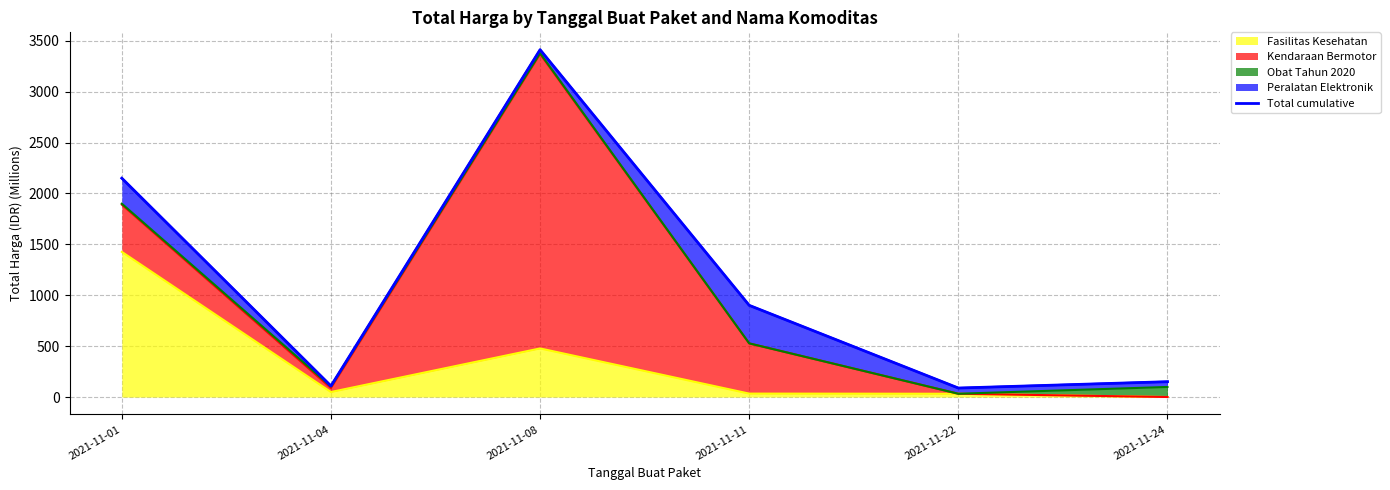

Reading left to right, transcribe all the data shown in this chart.

2021-11-01=2149.4	2021-11-04=109.0	2021-11-08=3411.4	2021-11-11=900.7	2021-11-22=88.7	2021-11-24=151.0